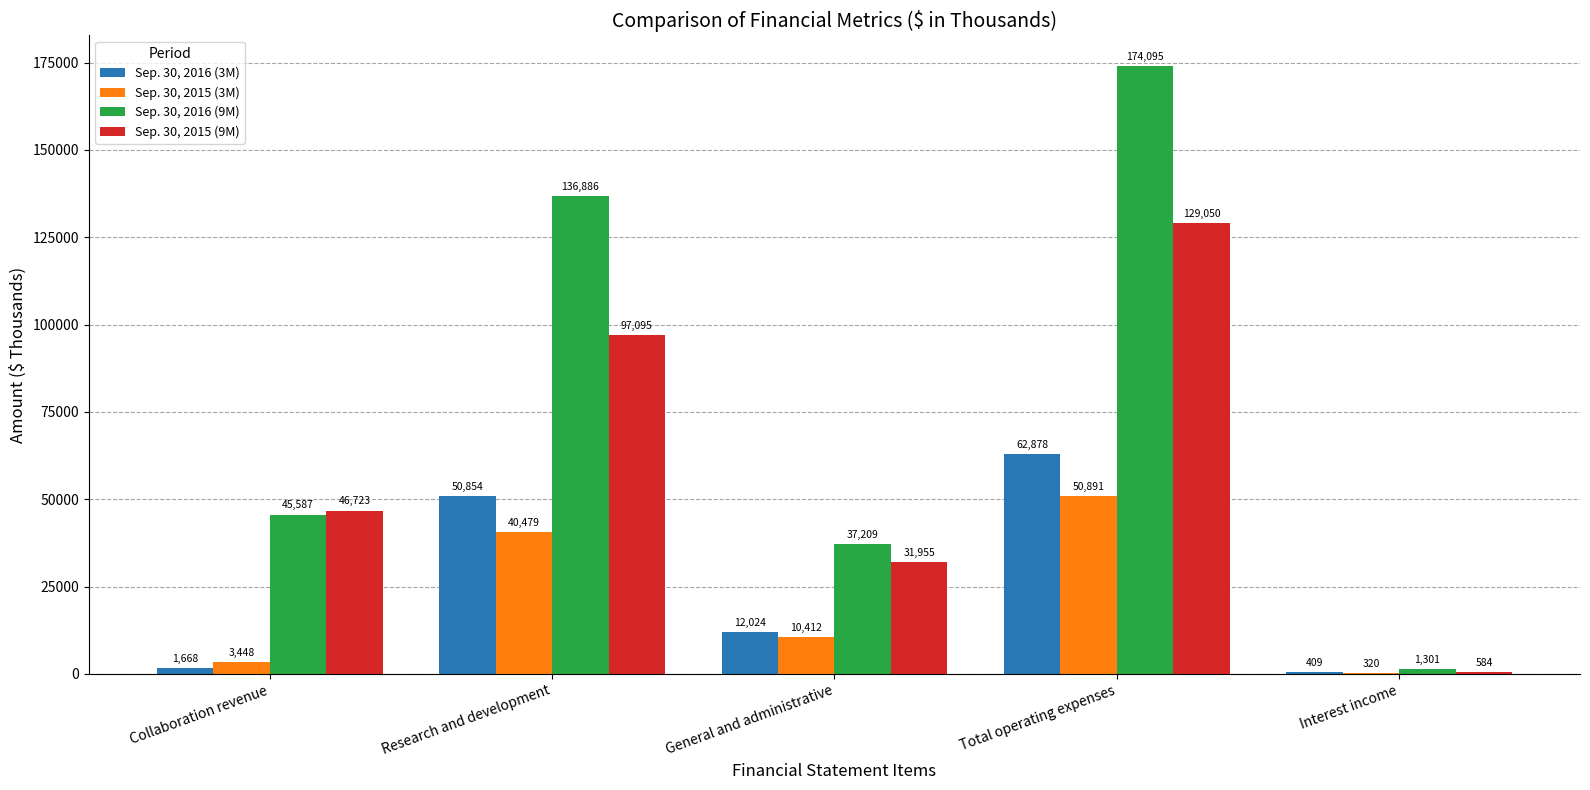

Is the value of Sep. 30, 2016 (3M) at Interest income greater than the value of Sep. 30, 2015 (3M) at Research and development?

No